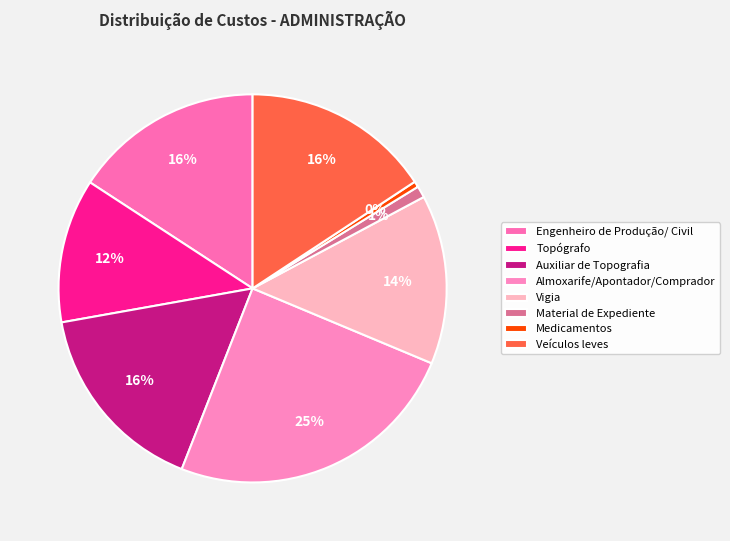

Do Material de Expediente and Engenheiro de Produção/ Civil together represent more than half of the pie?

No